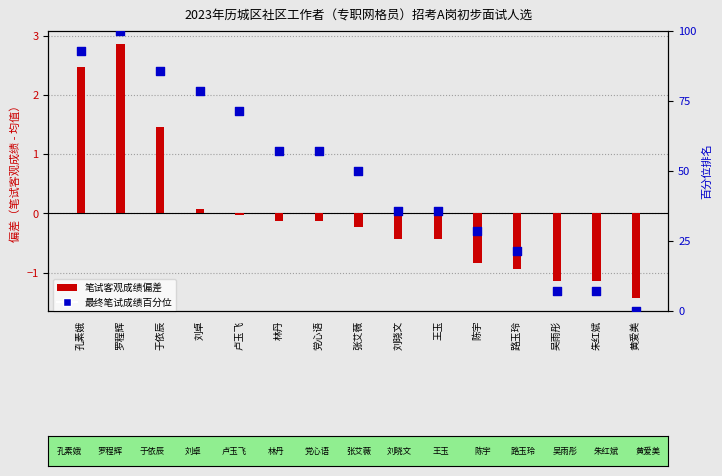

At which category is the sum across all series the highest?

罗程辉